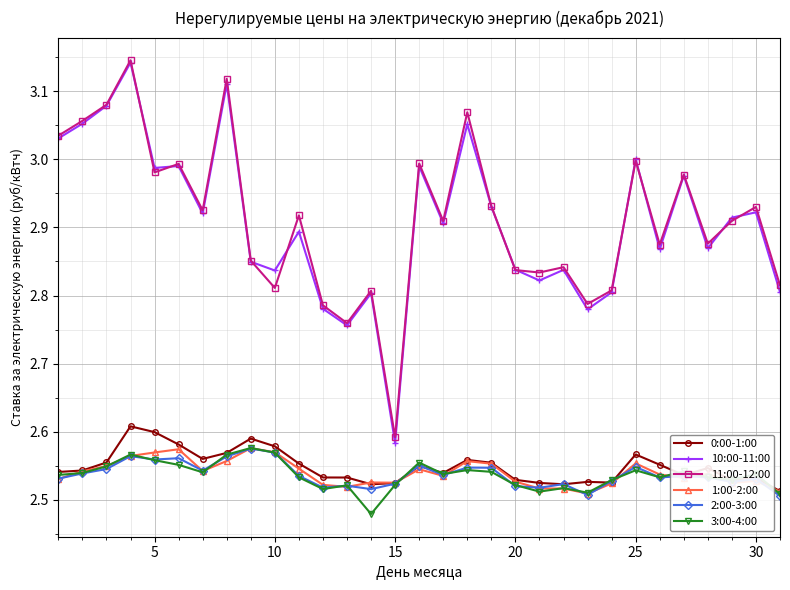

True or false: 1:00-2:00 has more than 0 points higher than both neighbors.

True